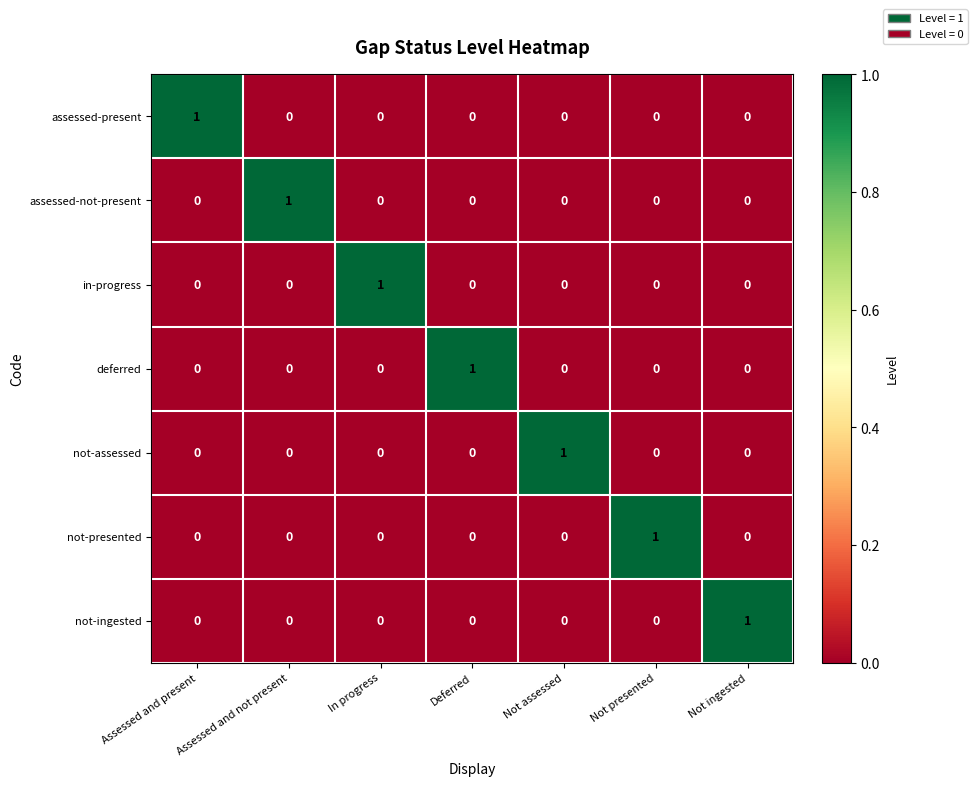

The in-progress series shows 1 at In progress. True or false?

True